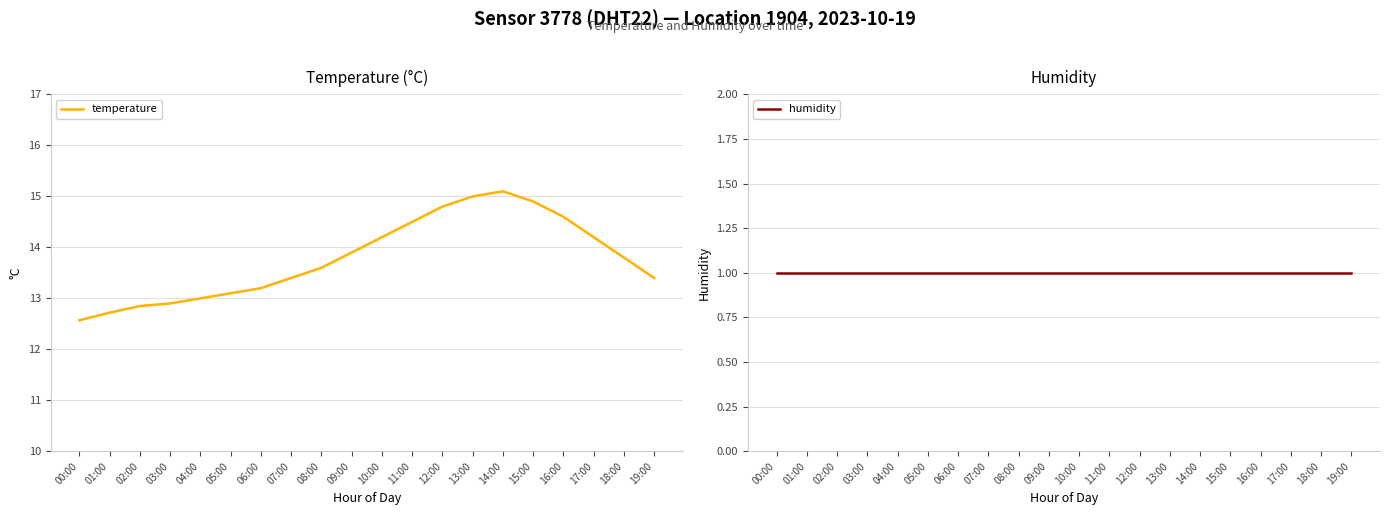

Rank the categories by temperature value from highest to lowest.

14:00, 13:00, 15:00, 12:00, 16:00, 11:00, 10:00, 17:00, 09:00, 18:00, 08:00, 07:00, 19:00, 06:00, 05:00, 04:00, 03:00, 02:00, 01:00, 00:00